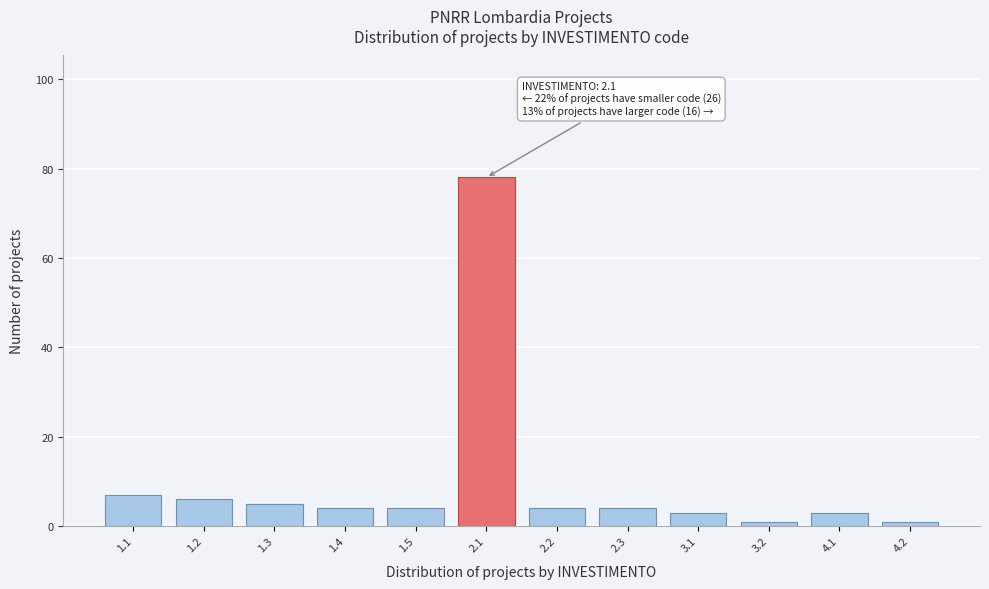

Reading right to left, transcribe all the data shown in this chart.

1	3	1	3	4	4	78	4	4	5	6	7